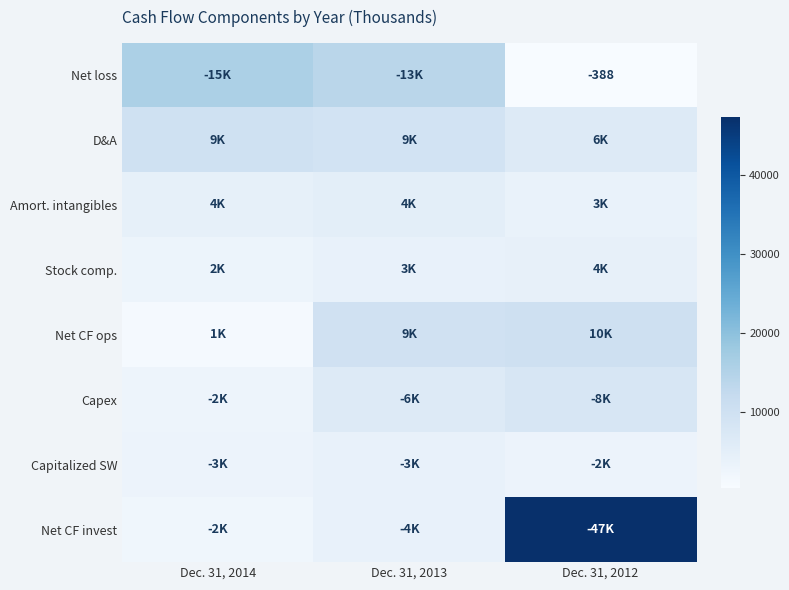

What is the sum of the Net CF ops values at Dec. 31, 2012 and Dec. 31, 2013?

19827